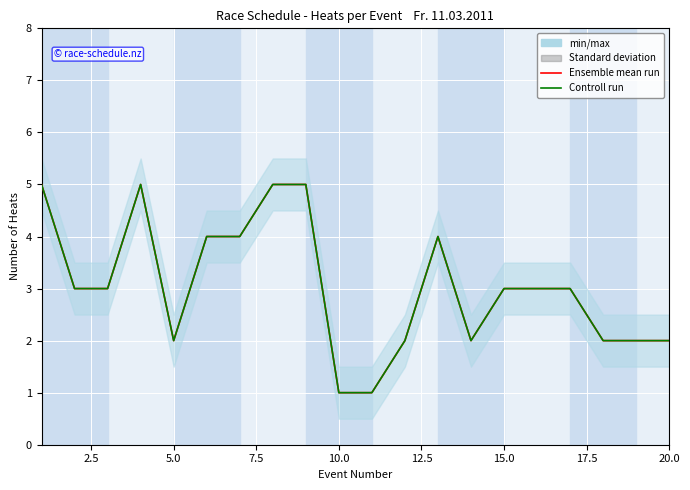

What is the value of the Race Count per Event point at the 1st from the left?

5